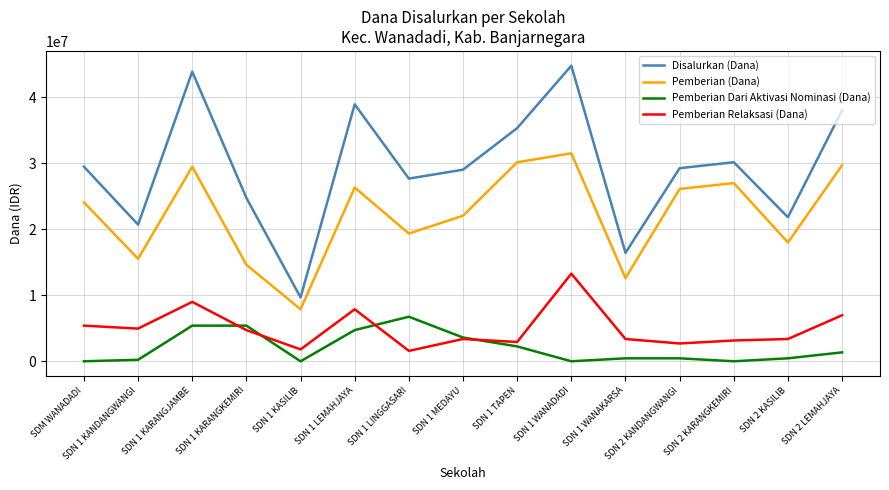

What is the minimum value for Pemberian (Dana)?

7875000